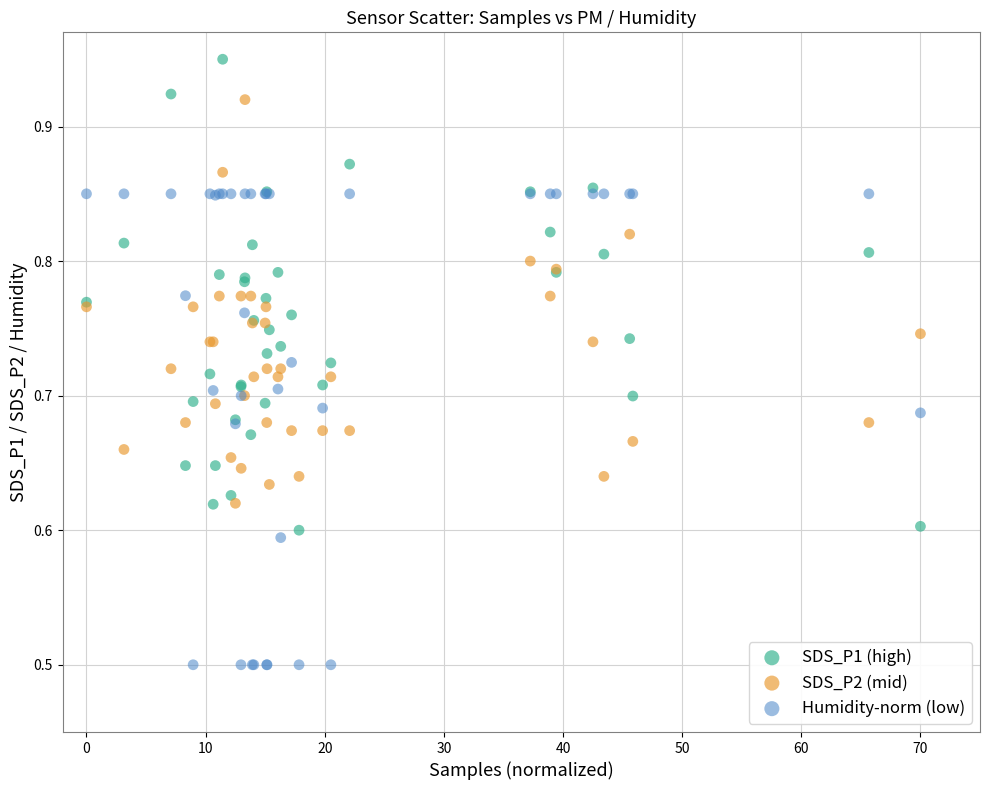

Which series reaches the minimum Y coordinate?

Humidity-norm (low)